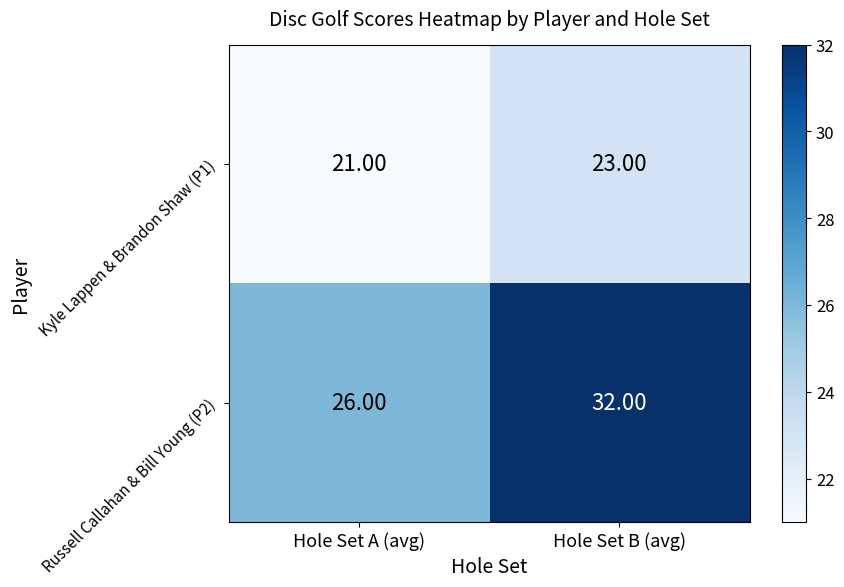

Which series has the largest total across all categories?

Russell Callahan & Bill Young (P2)